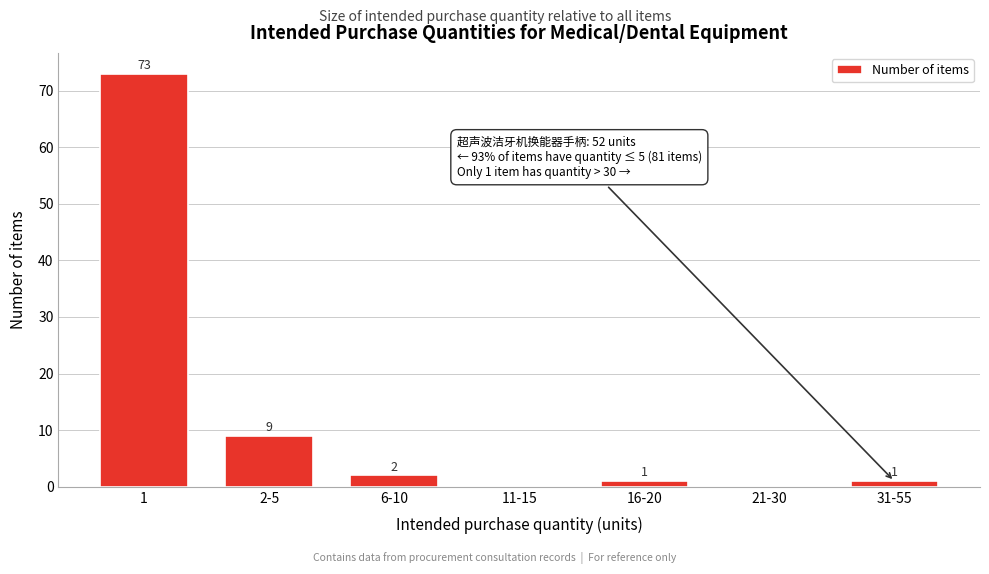

Reading left to right, list all the values displayed in this chart.

1=73	2-5=9	6-10=2	11-15=0	16-20=1	21-30=0	31-55=1